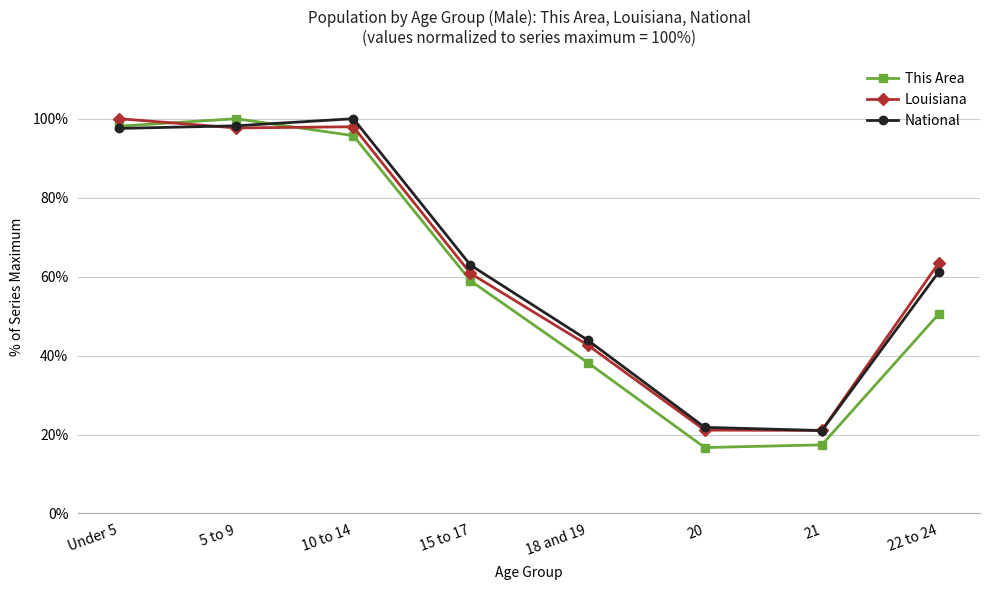

True or false: This Area has more than 2 points higher than both neighbors.

False